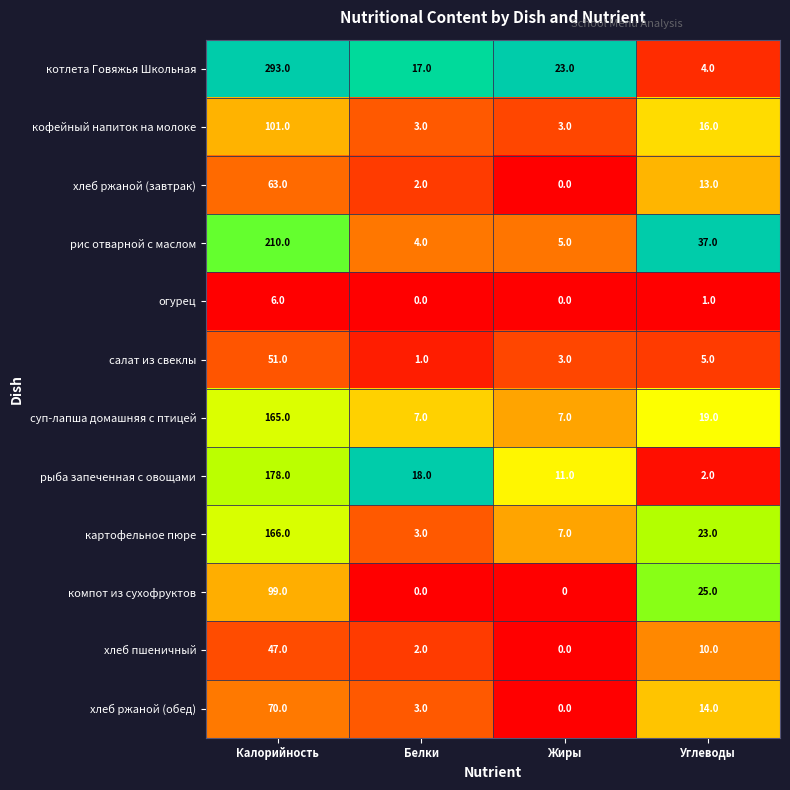

The value of огурец at Белки is 4. True or false?

False